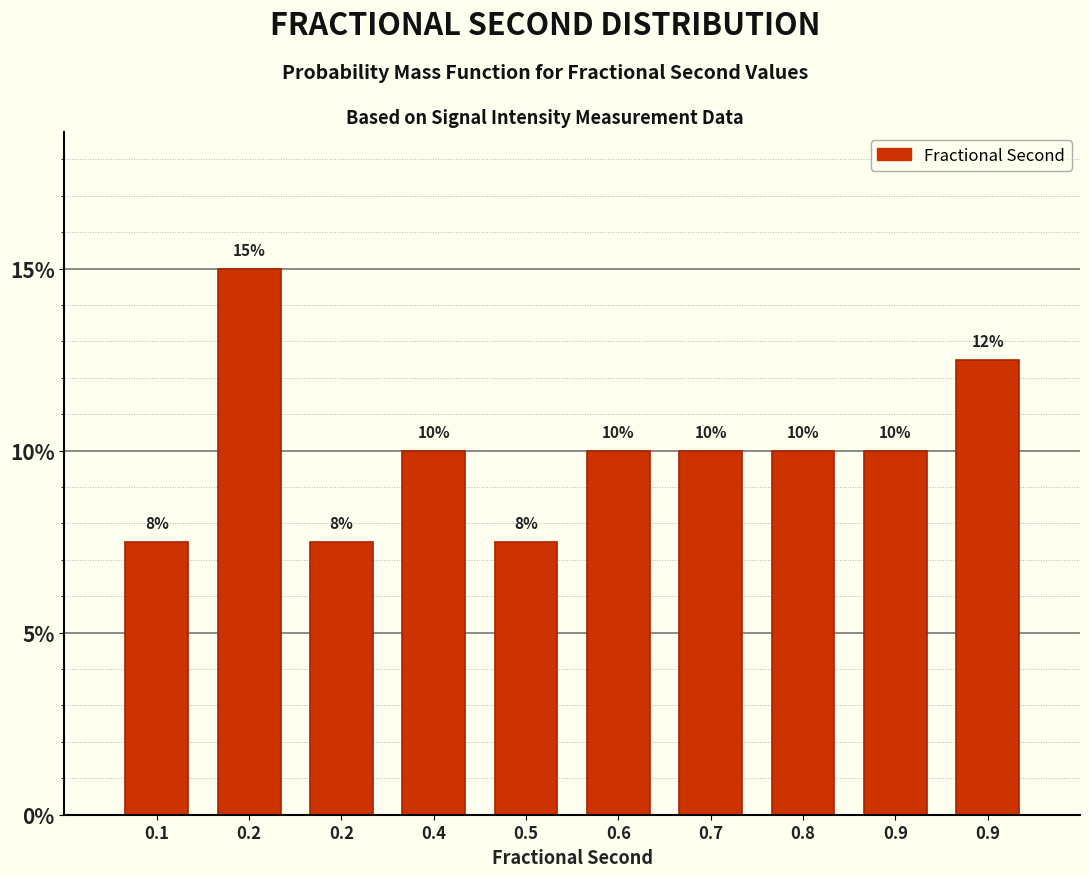

How many bars are there in total?

10